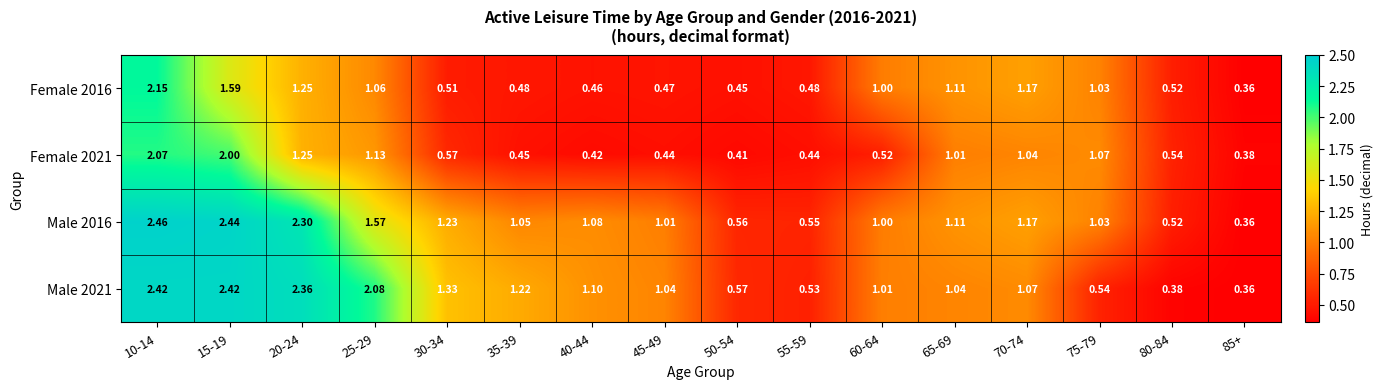

Rank the series by their maximum value, from lowest to highest.

Female 2021, Female 2016, Male 2021, Male 2016